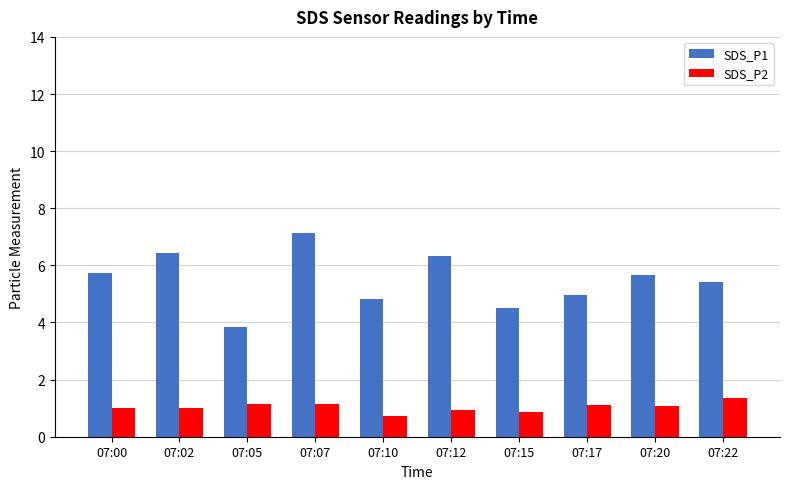

Is the value of SDS_P1 at 07:20 greater than the value of SDS_P2 at 07:17?

Yes